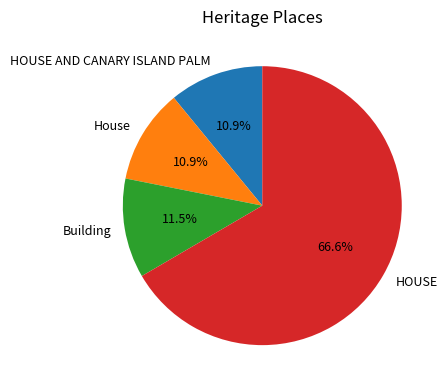

Which slice is the largest?

HOUSE